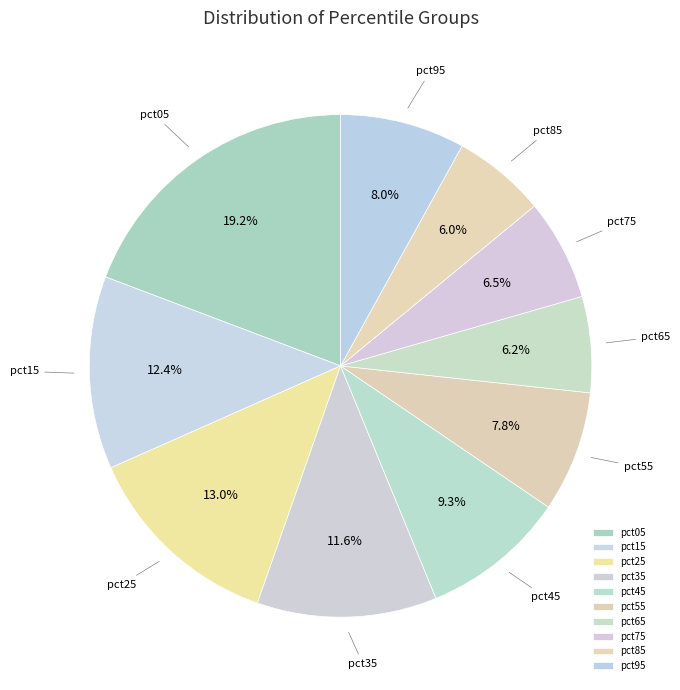

Does pct05 account for over 50% of the chart?

No